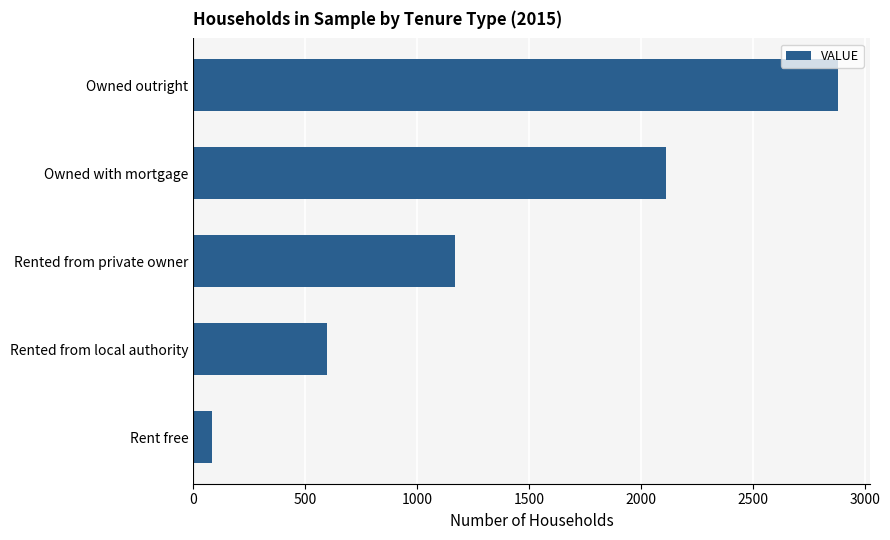

Rank the categories by value from lowest to highest.

Rent free, Rented from local authority, Rented from private owner, Owned with mortgage, Owned outright